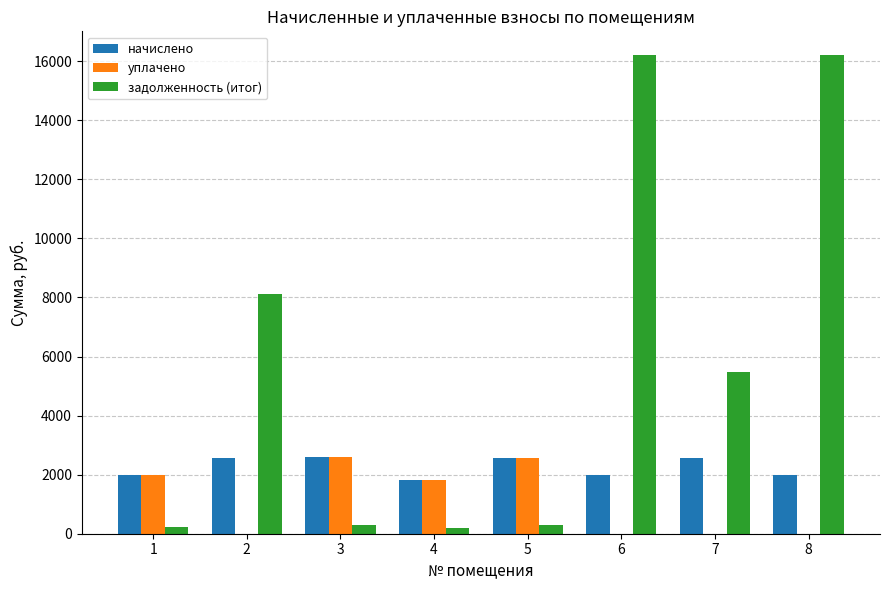

What is the sum of the начислено values at 2 and 4?

4383.6